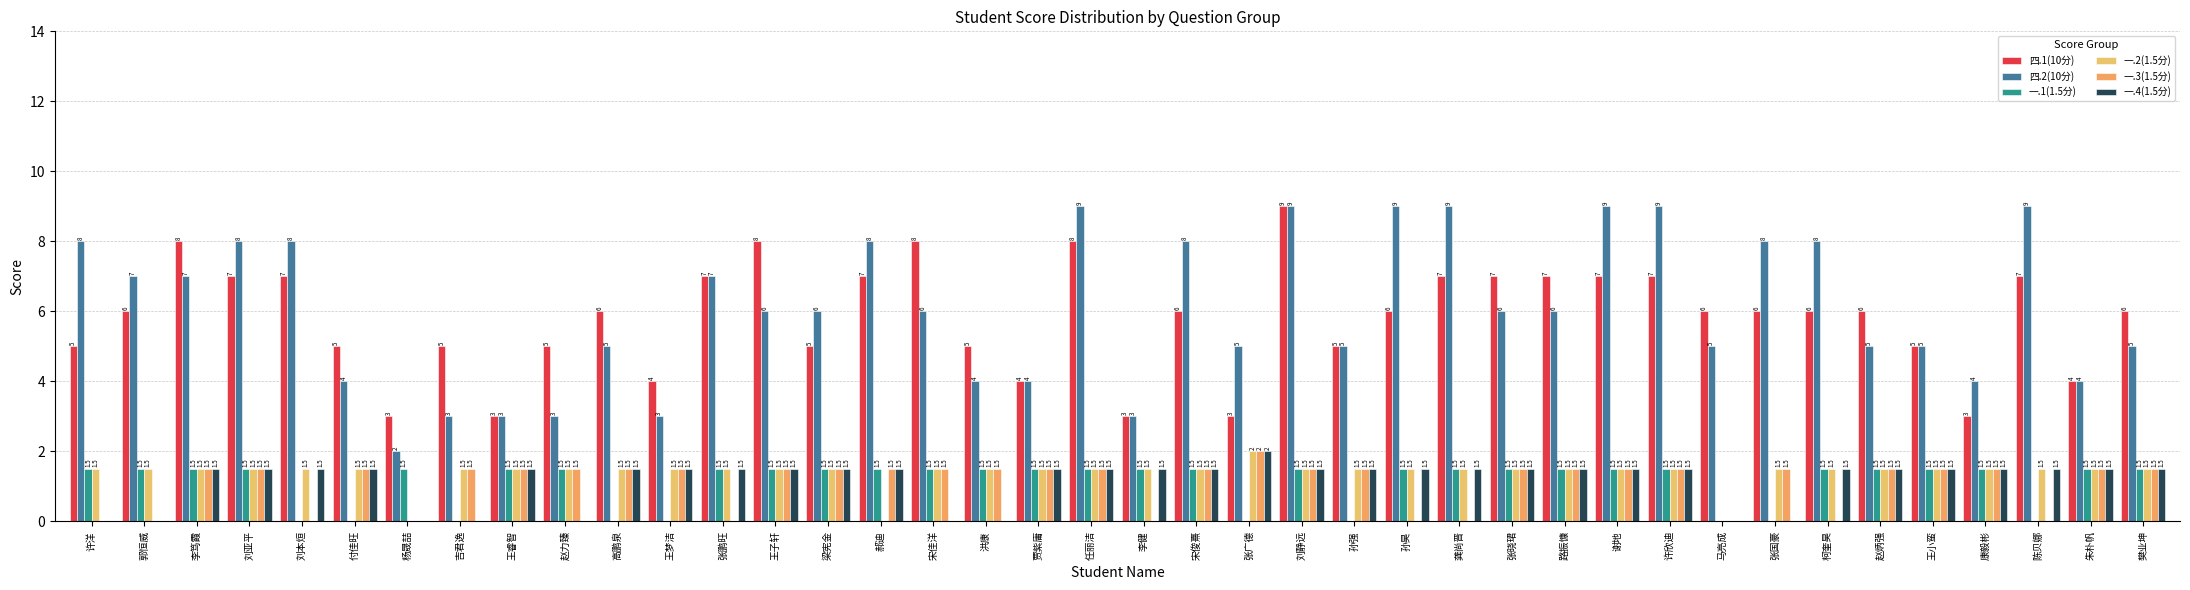

What is the difference between the maximum and second lowest values in the 一.2(1.5分) series?

2.0